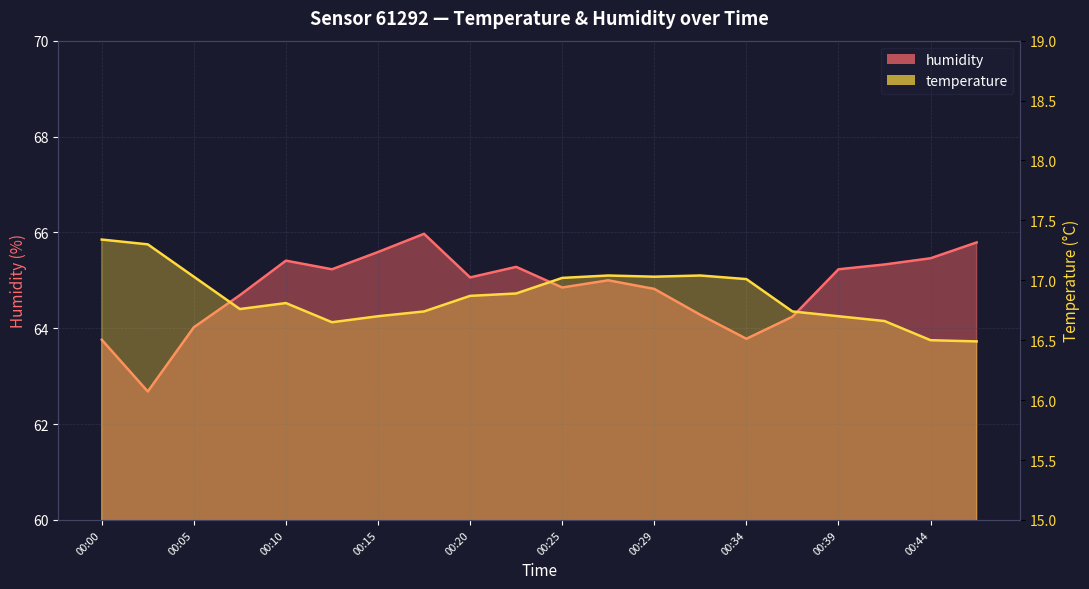

How many interior local valleys does the humidity series have?

5